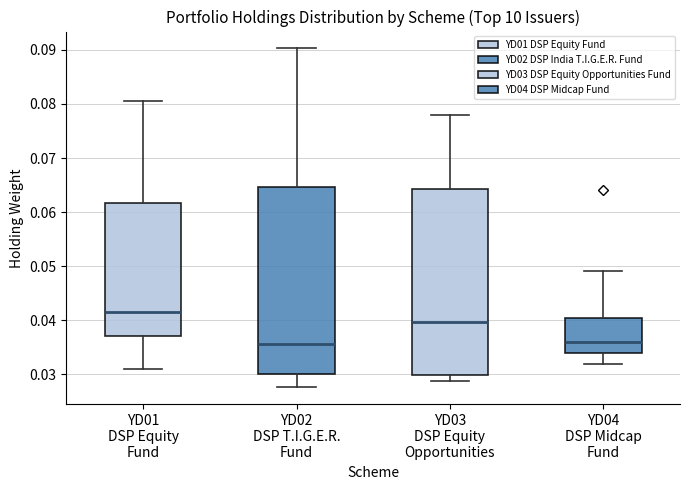

Reading left to right, read every box against the y-axis: the position of its median line, the range the box covers, and the ends of its whiskers. The values are not printed on the chart, so give them approximately, as read against the axis.

YD01 DSP Equity Fund: median 0.042, box 0.037 to 0.062, whiskers 0.031 to 0.080
YD02 DSP T.I.G.E.R. Fund: median 0.036, box 0.030 to 0.065, whiskers 0.028 to 0.090
YD03 DSP Equity Opportunities: median 0.040, box 0.030 to 0.064, whiskers 0.029 to 0.078
YD04 DSP Midcap Fund: median 0.036, box 0.034 to 0.041, whiskers 0.032 to 0.049